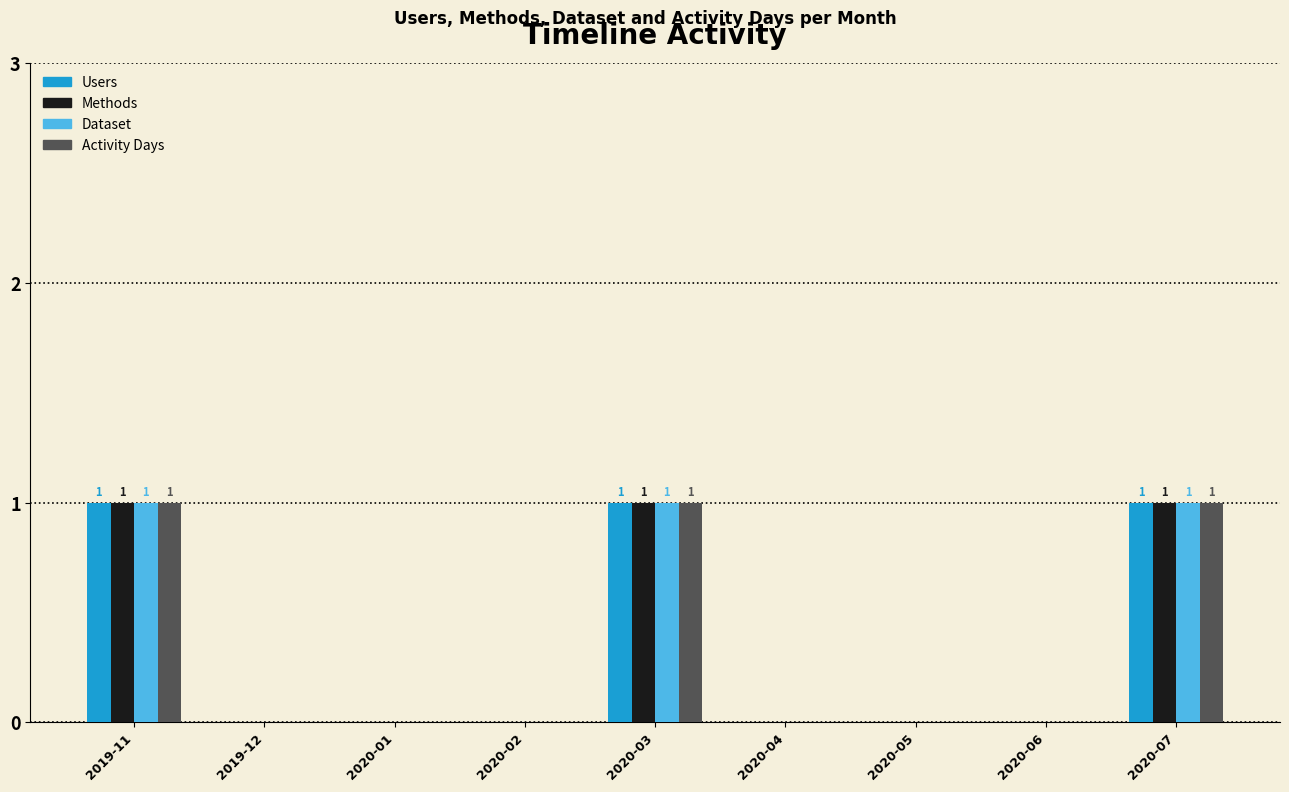

What is the sum of all Activity Days values?

3